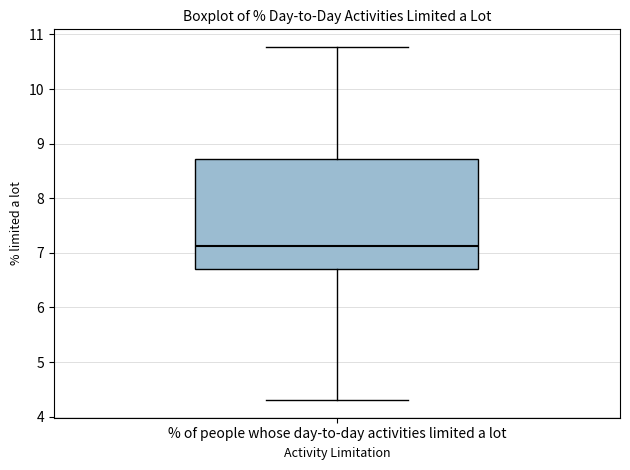

Where is the lower edge of the box for % of people whose day-to-day activities limited a lot on the y-axis? The values are not printed on the chart, so give them approximately, as read against the axis.

6.7